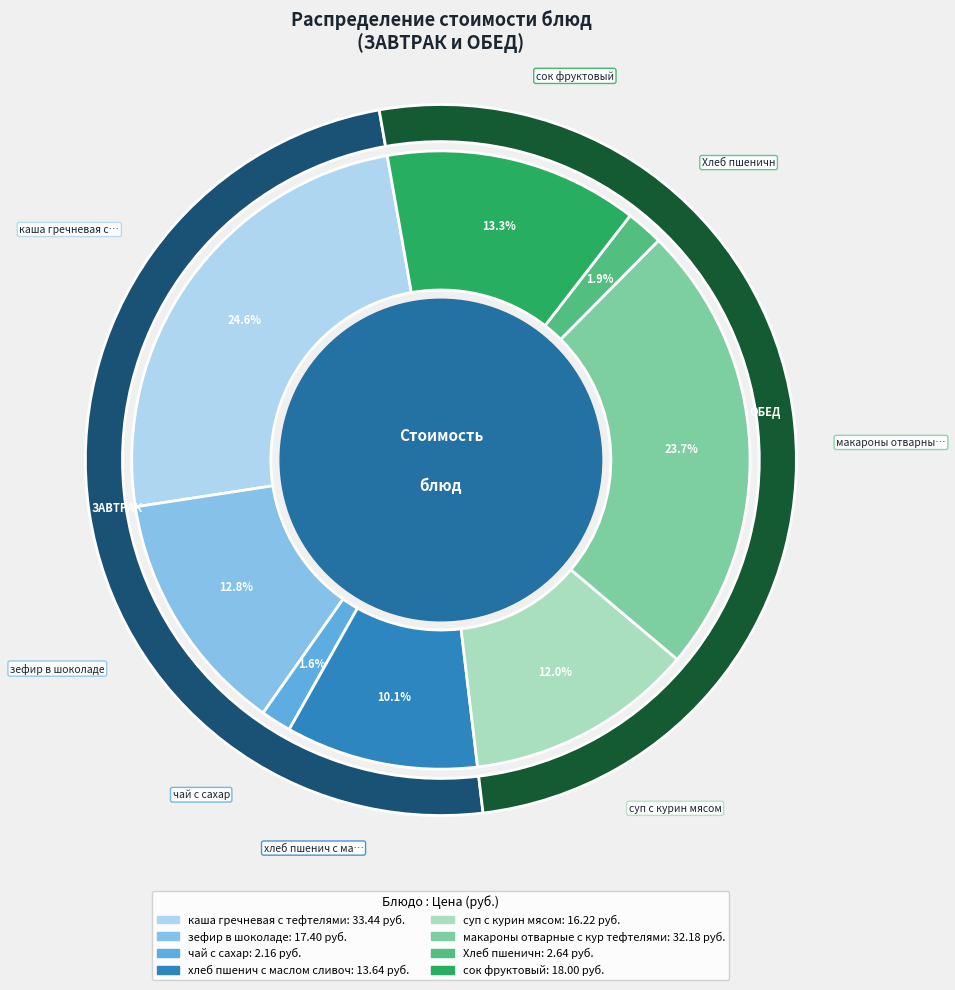

How many slices are in this pie chart?

8